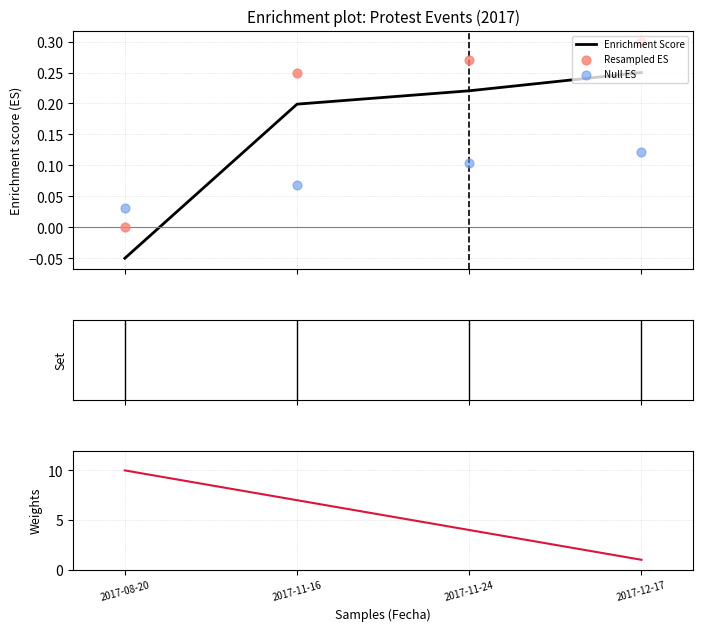

Is the value of Enrichment Score at 2017-11-16 greater than the value of Weights at 2017-12-17?

No